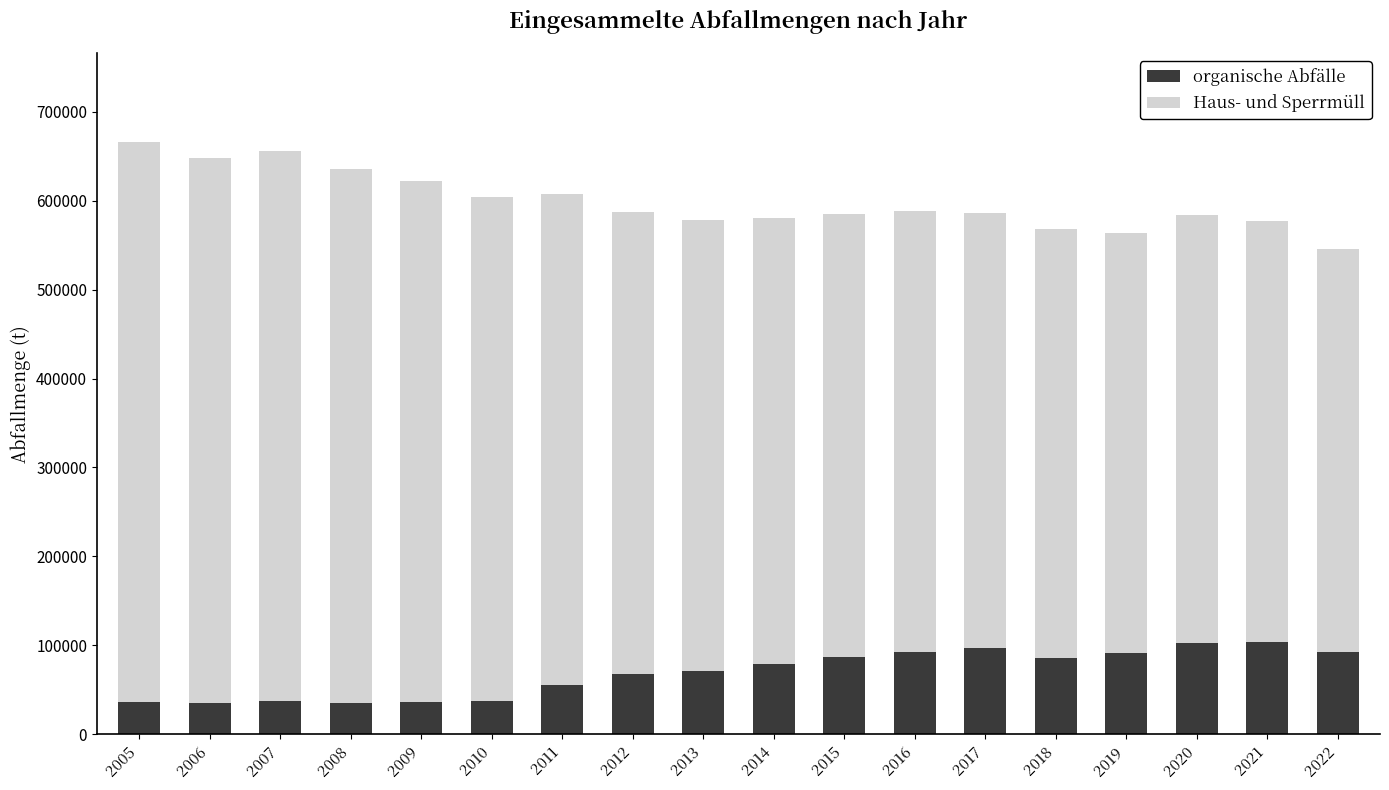

What is the difference between the maximum and minimum values in the organische Abfälle series?

68591